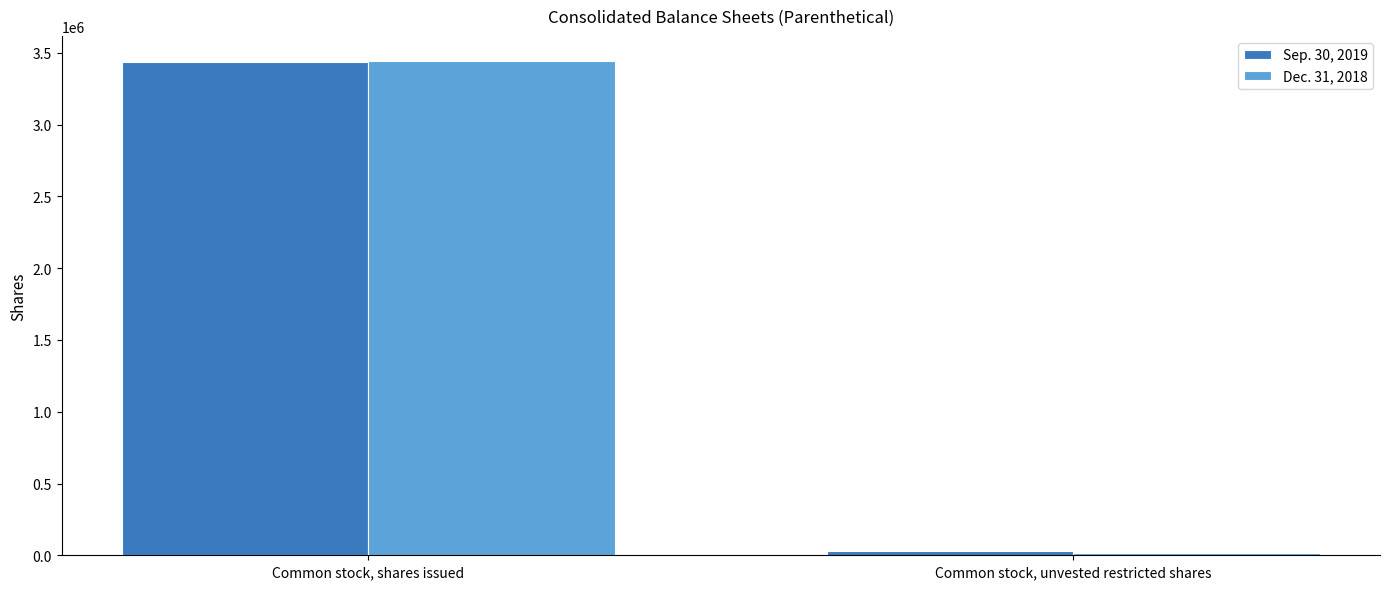

What is the difference between the highest and lowest values at Common stock, unvested restricted shares?

10088